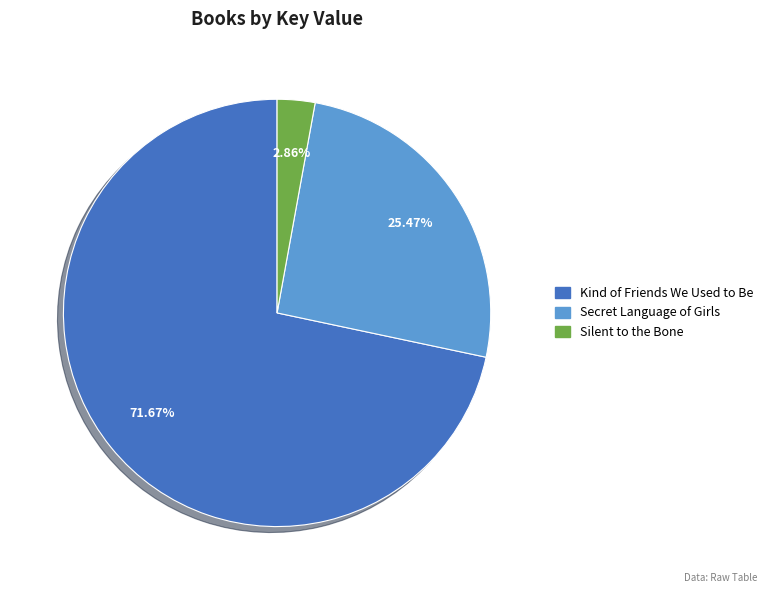

Is there a majority slice in this chart?

Yes